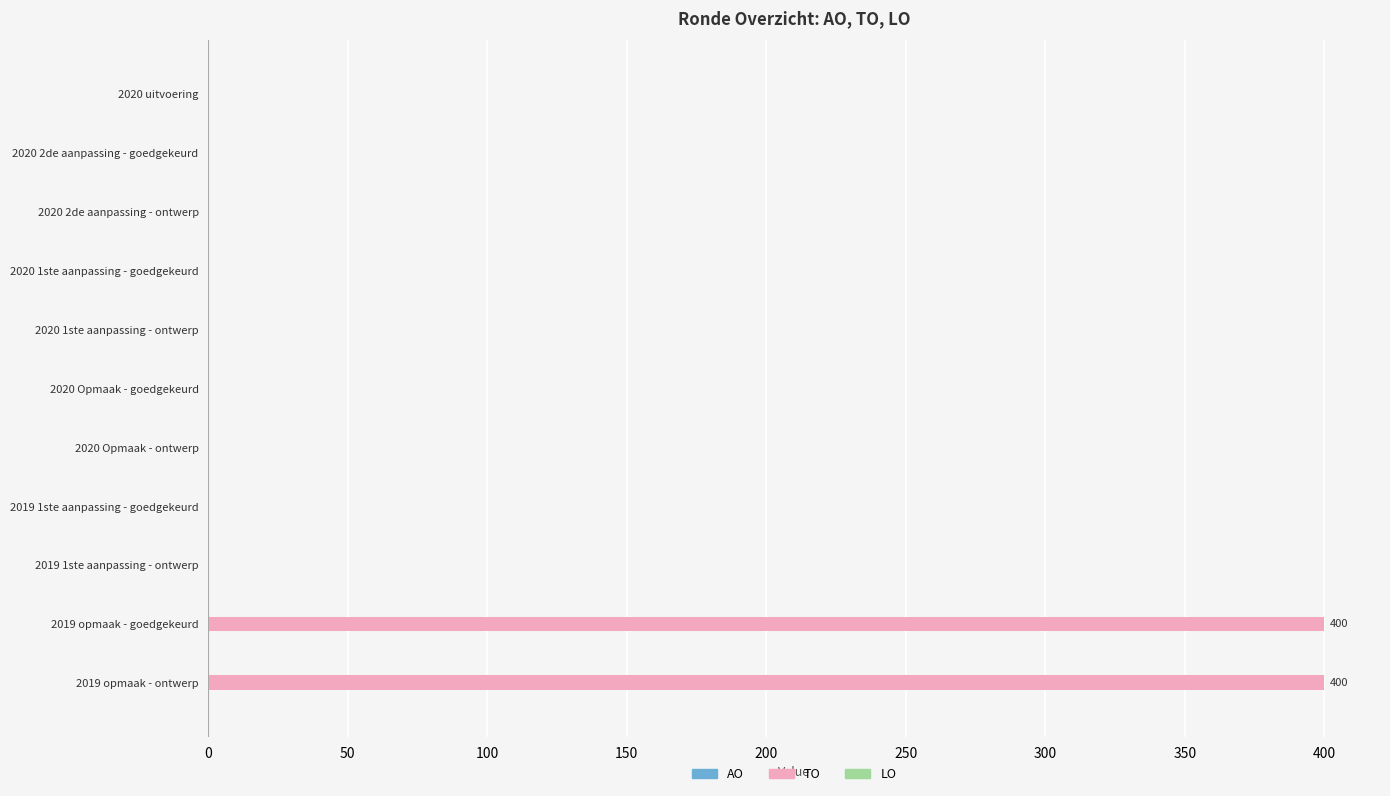

Is it true that the value at 2019 1ste aanpassing - goedgekeurd is 0?

True